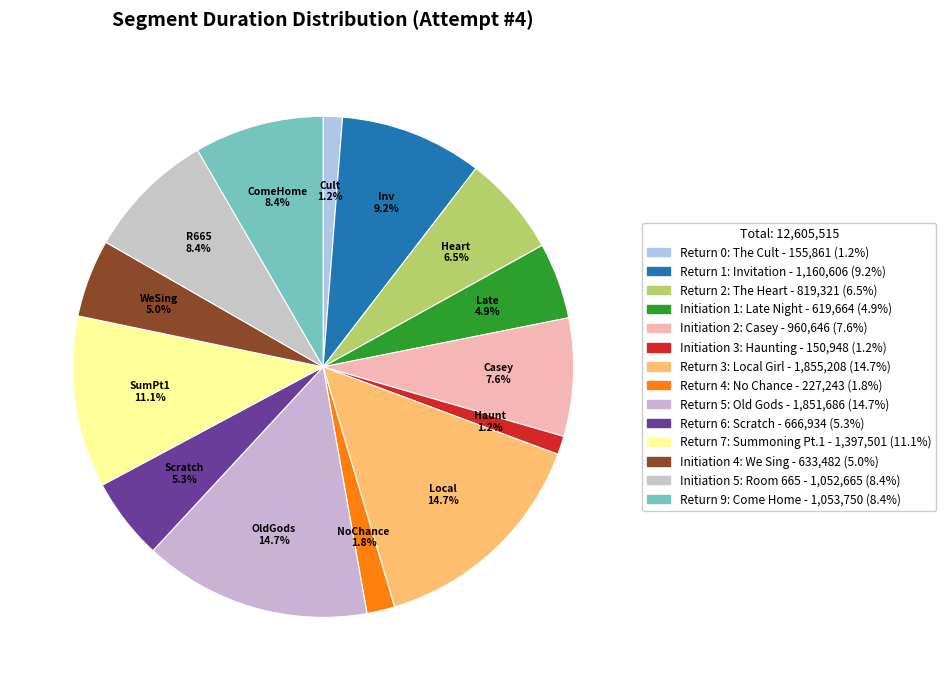

Count the number of slices in the pie.

14